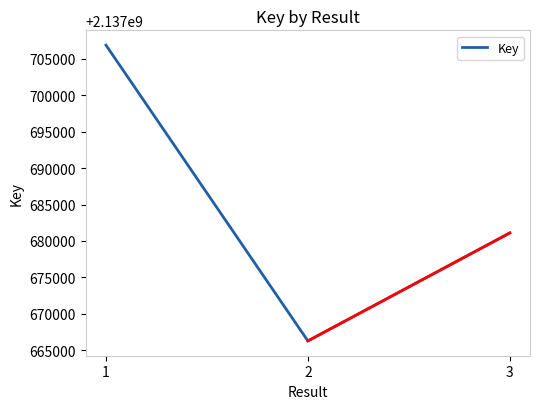

What is the smallest value displayed?

2137666289